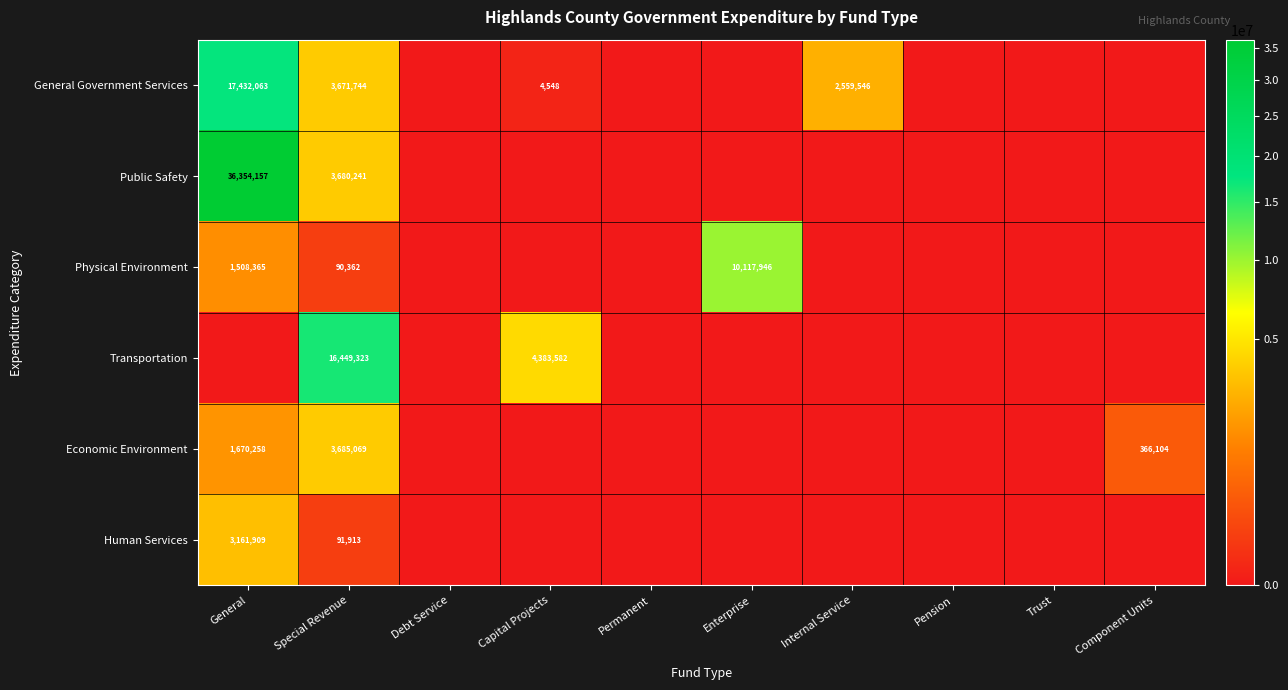

At Special Revenue, list the series in order from smallest to largest.

Physical Environment, Human Services, General Government Services, Public Safety, Economic Environment, Transportation